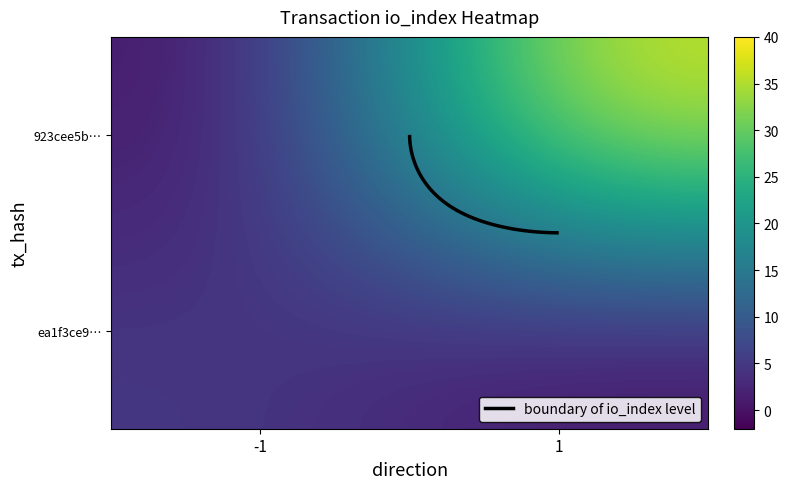

Count the number of data series in this chart.

2